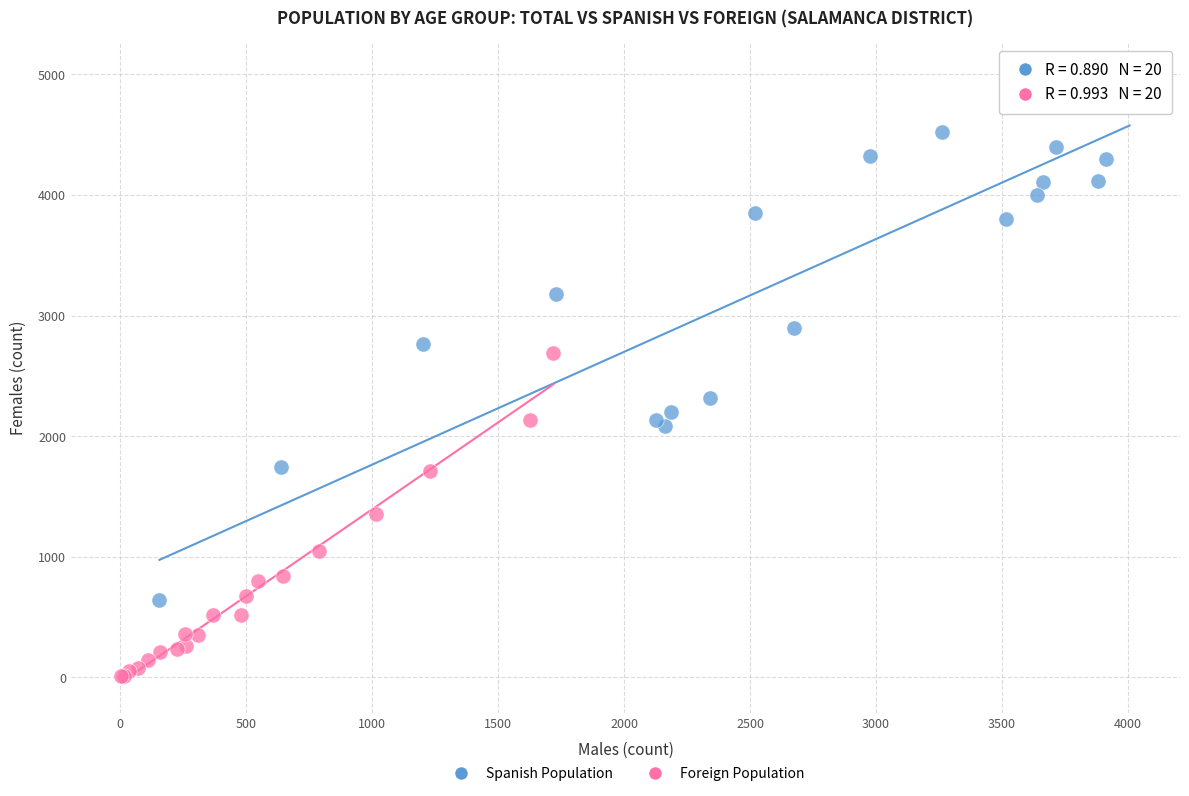

Which series has the largest Y range (max minus min)?

Spanish Population